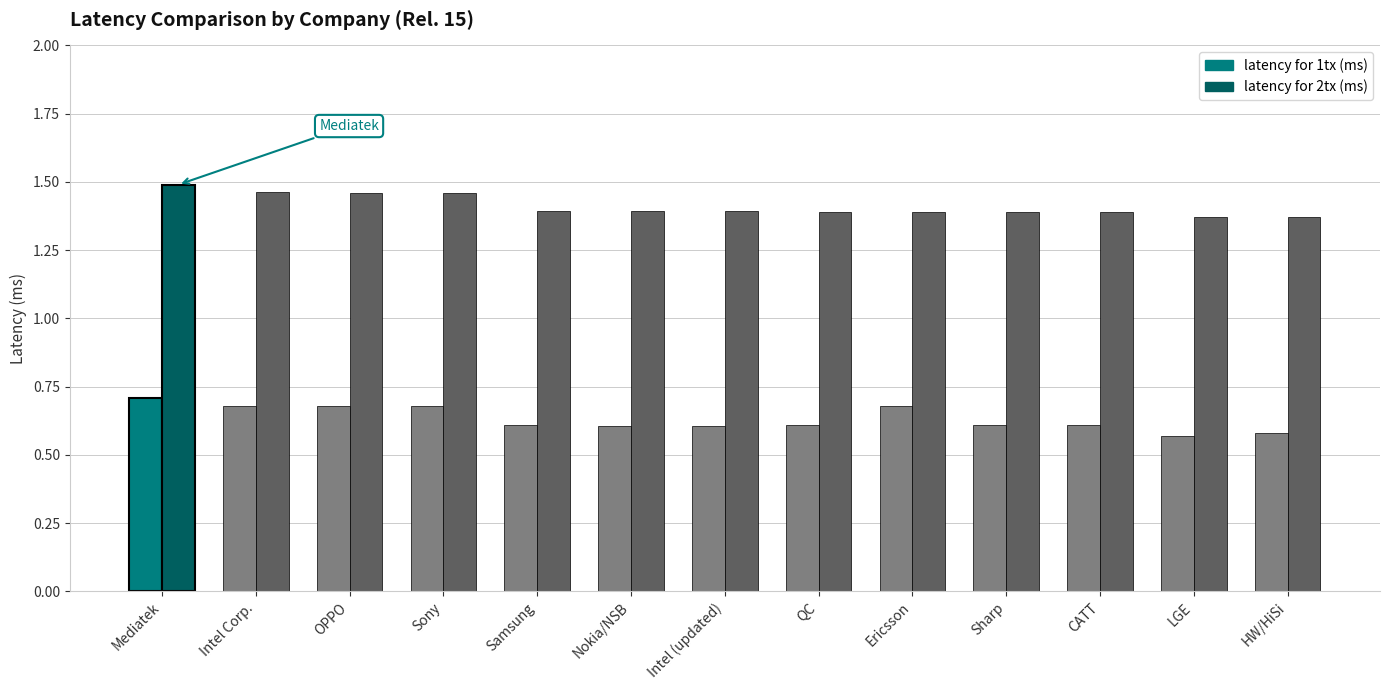

True or false: latency for 2tx (ms) has a value of 2.1 at OPPO.

False